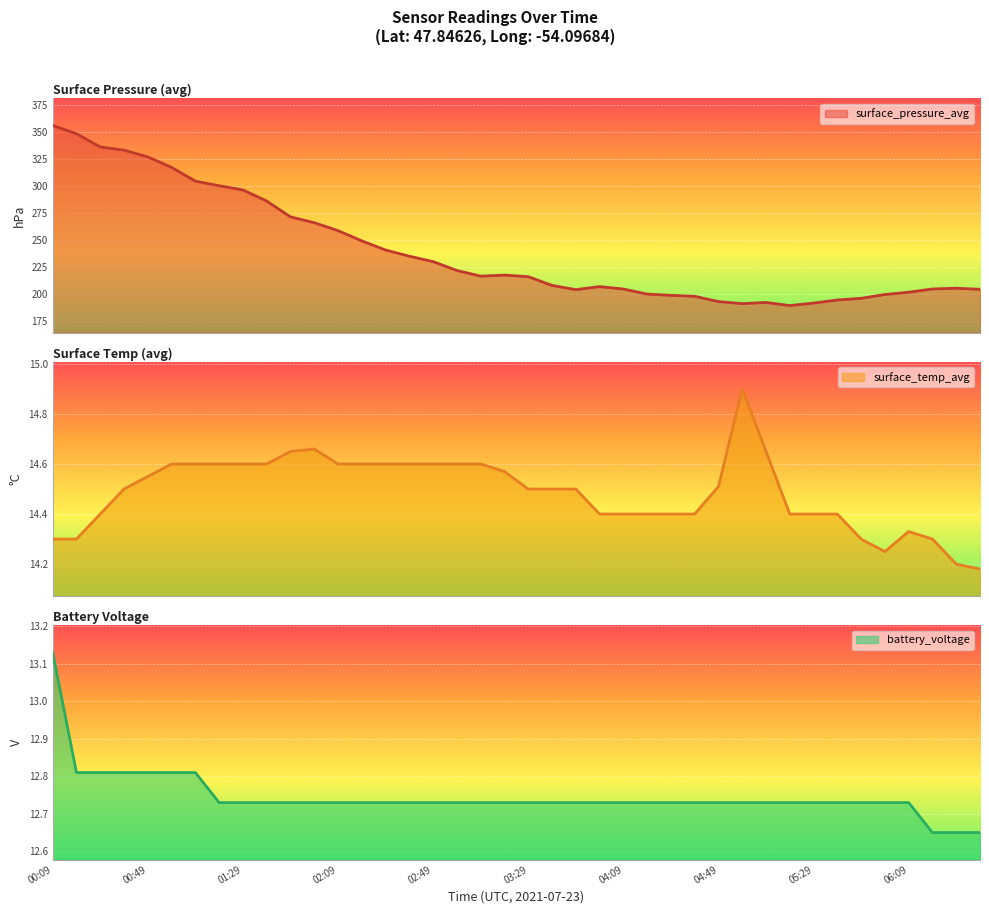

How many lines are shown in the chart?

3